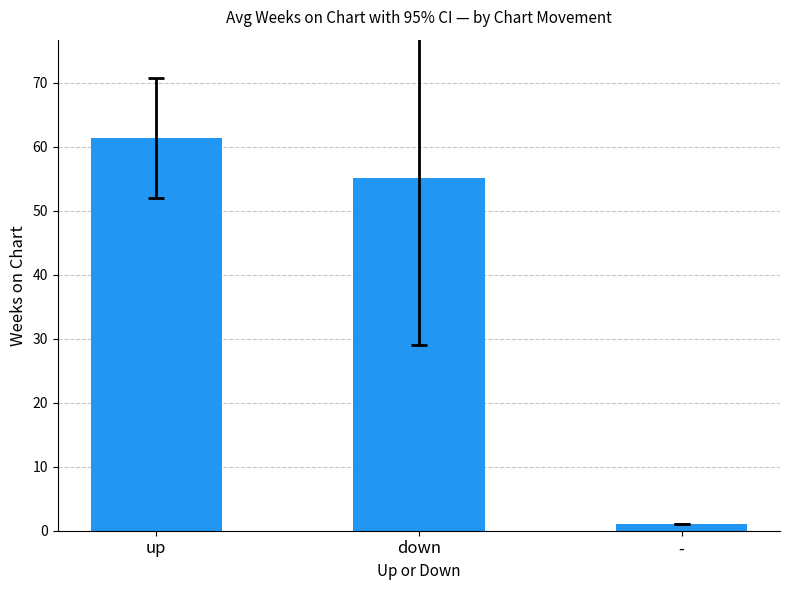

Which has a higher value, - or up?

up